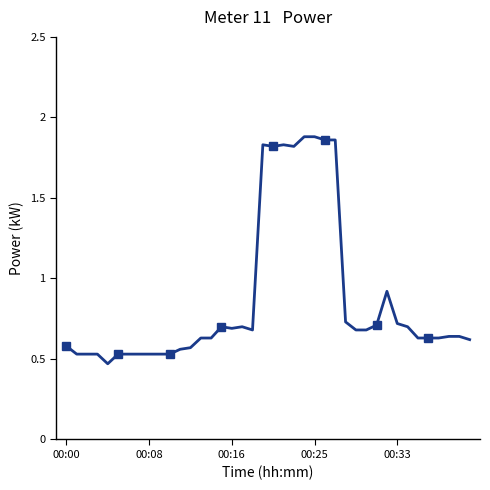

Is it true that the value at 15 is 0.7?

True